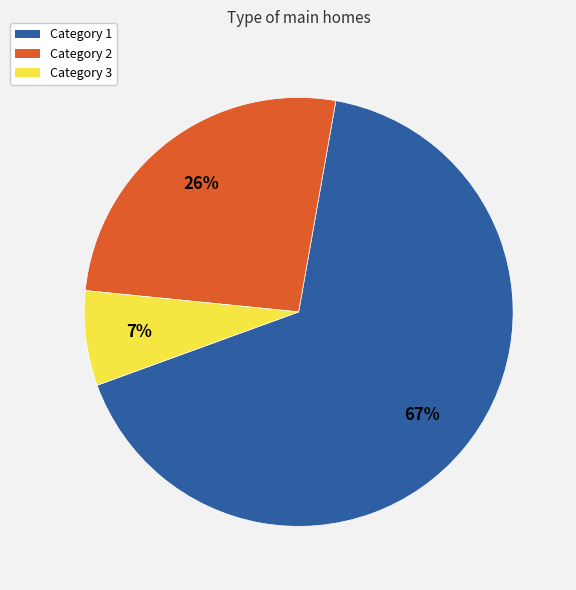

Which slice is the largest?

Category 1